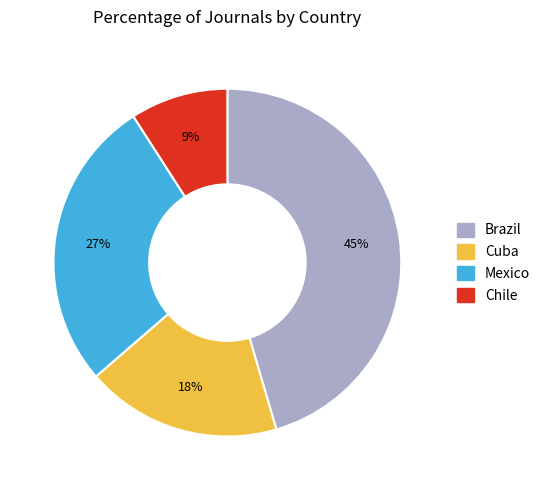

To the nearest percent, what percentage of the pie is Mexico?

27%